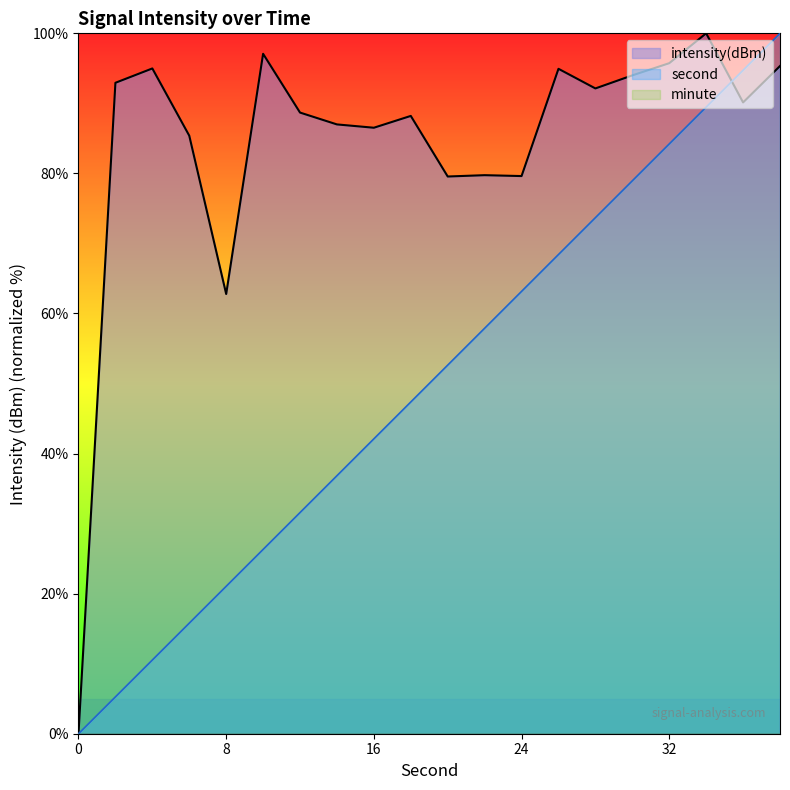

True or false: second has a value of 5.3 at 2.

True